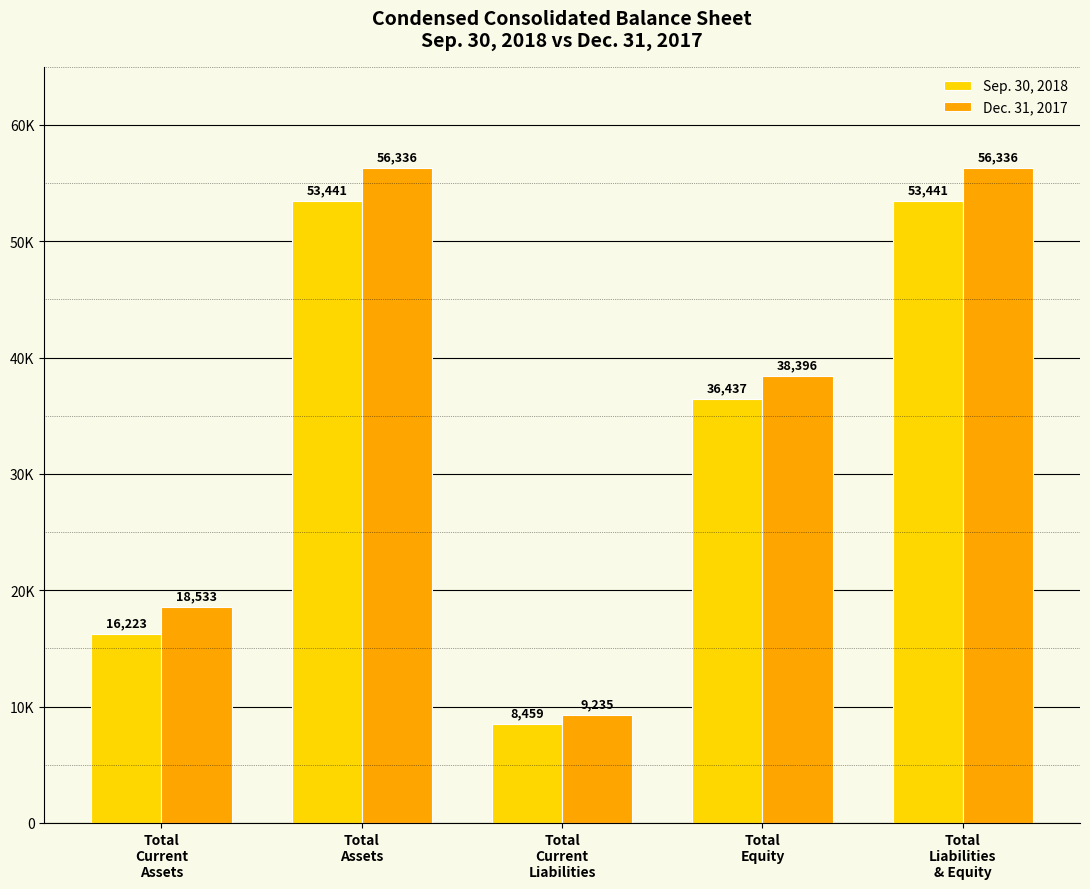

Which series has the largest range (max minus min)?

Dec. 31, 2017